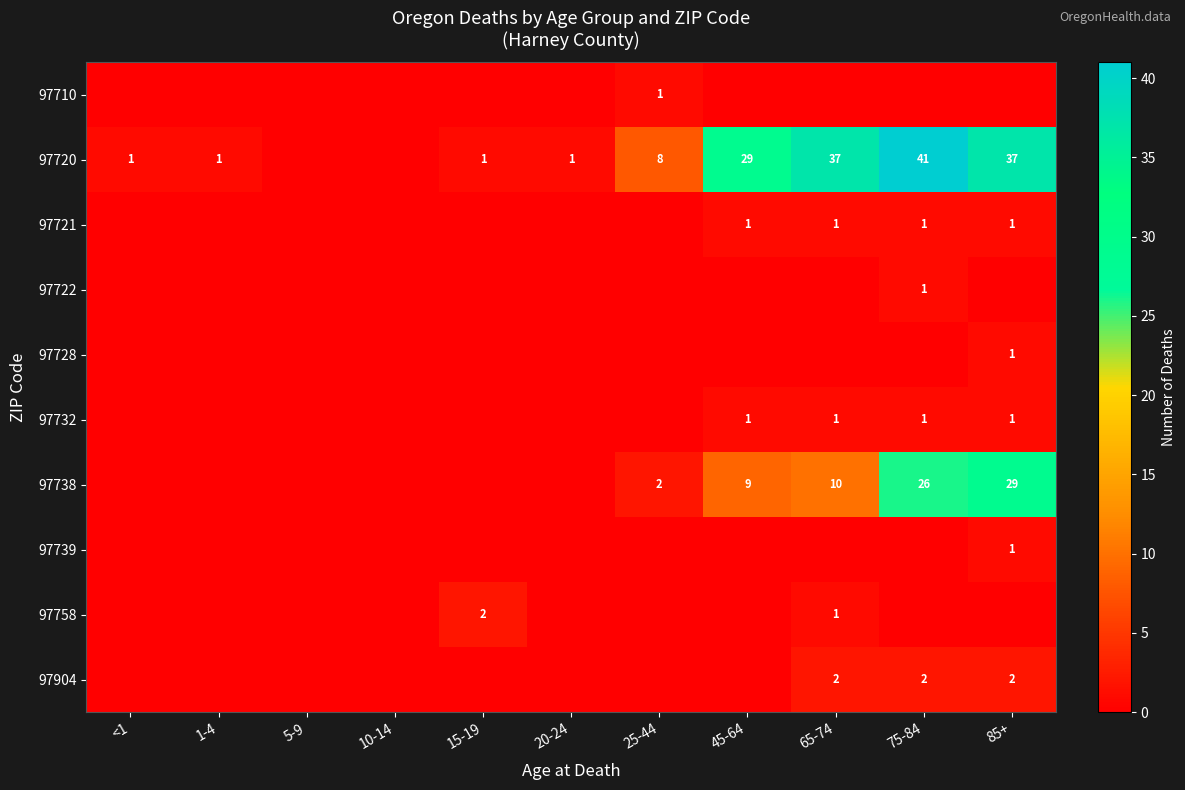

True or false: 97721 has a value of 1 at 45-64.

True